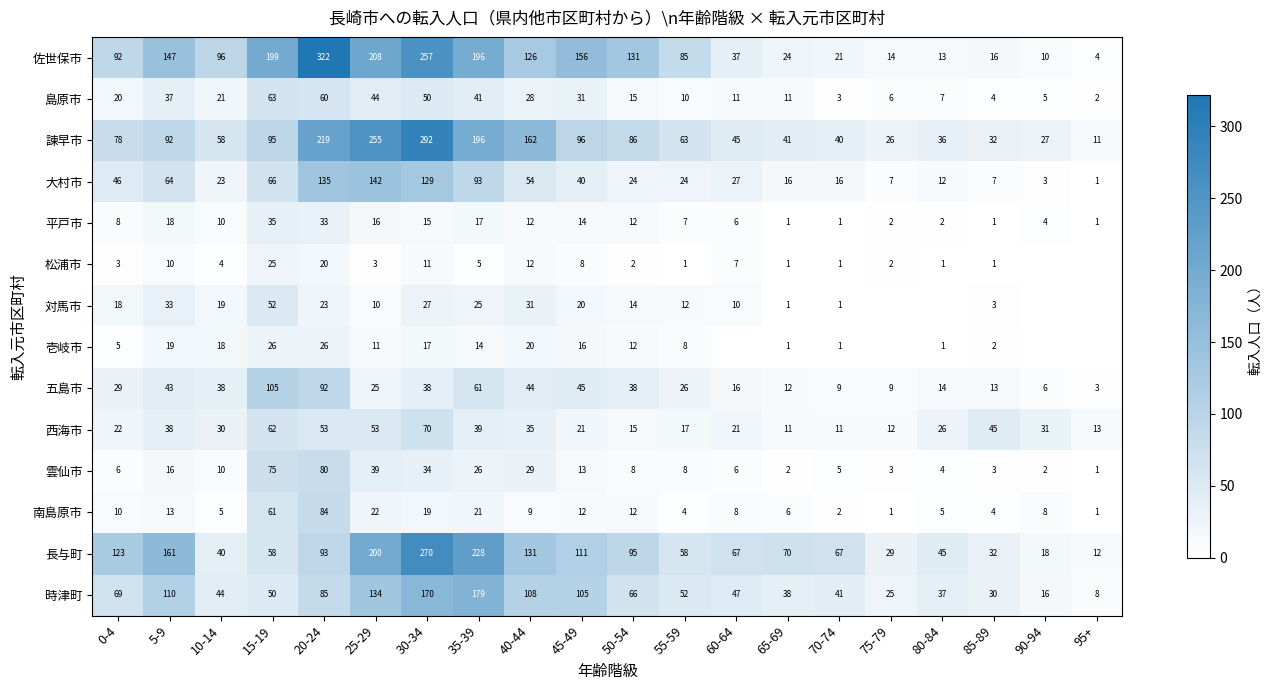

Which series changed the most between 10-14 and 65-69?

佐世保市